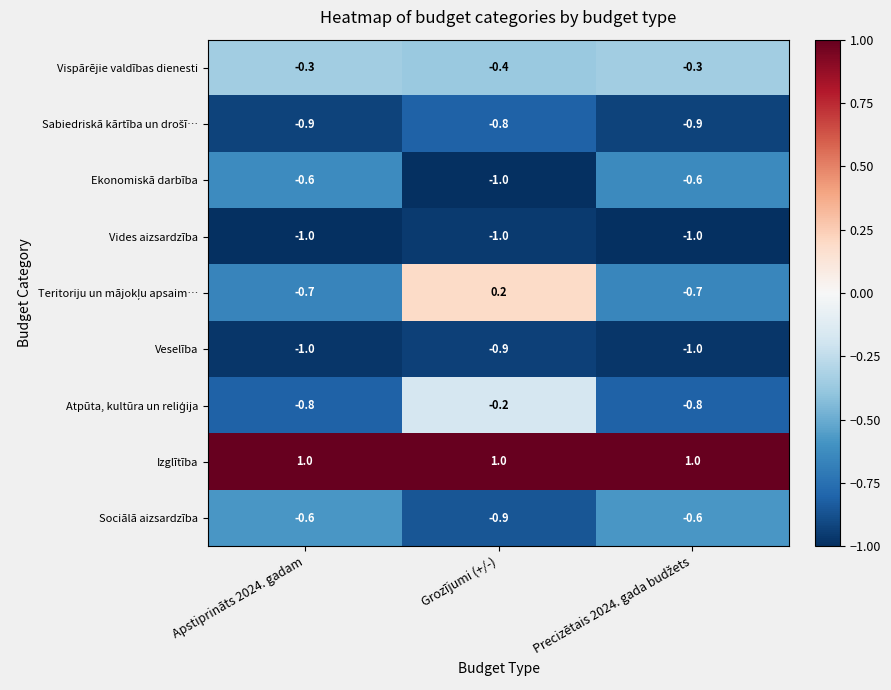

What is the average value of the Ekonomiskā darbība series?

-0.7